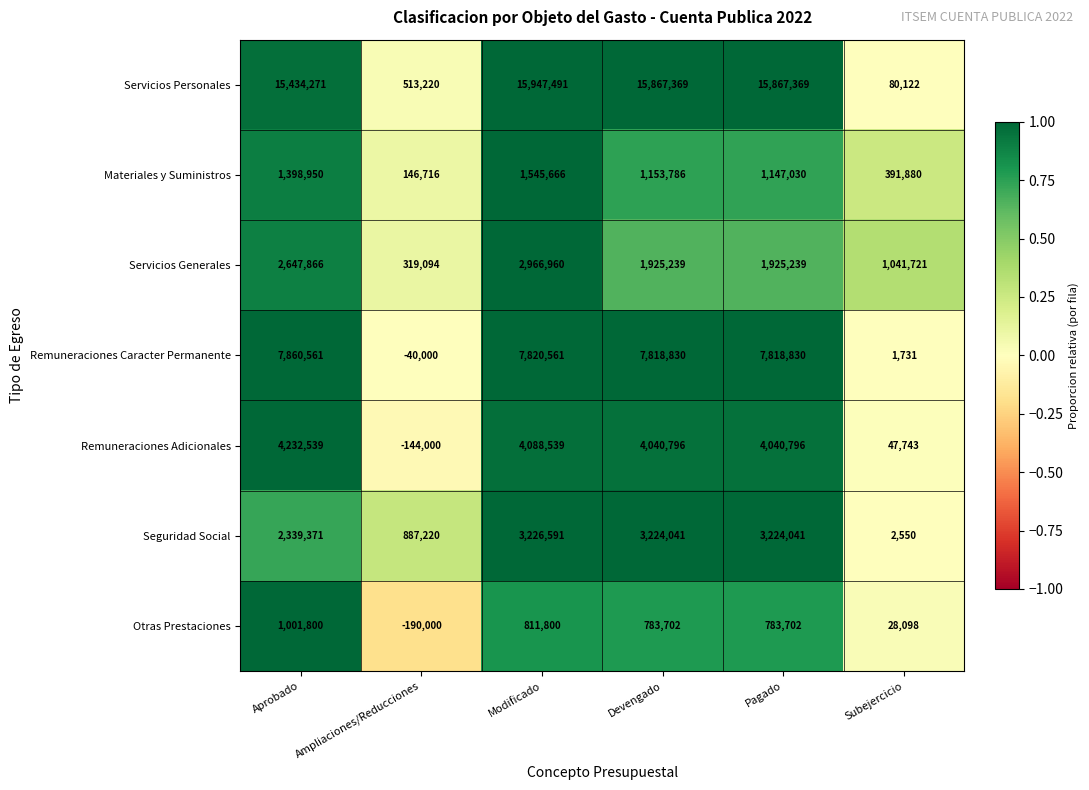

Rank the series at Modificado from highest to lowest value.

Servicios Personales, Remuneraciones Caracter Permanente, Remuneraciones Adicionales, Seguridad Social, Servicios Generales, Materiales y Suministros, Otras Prestaciones